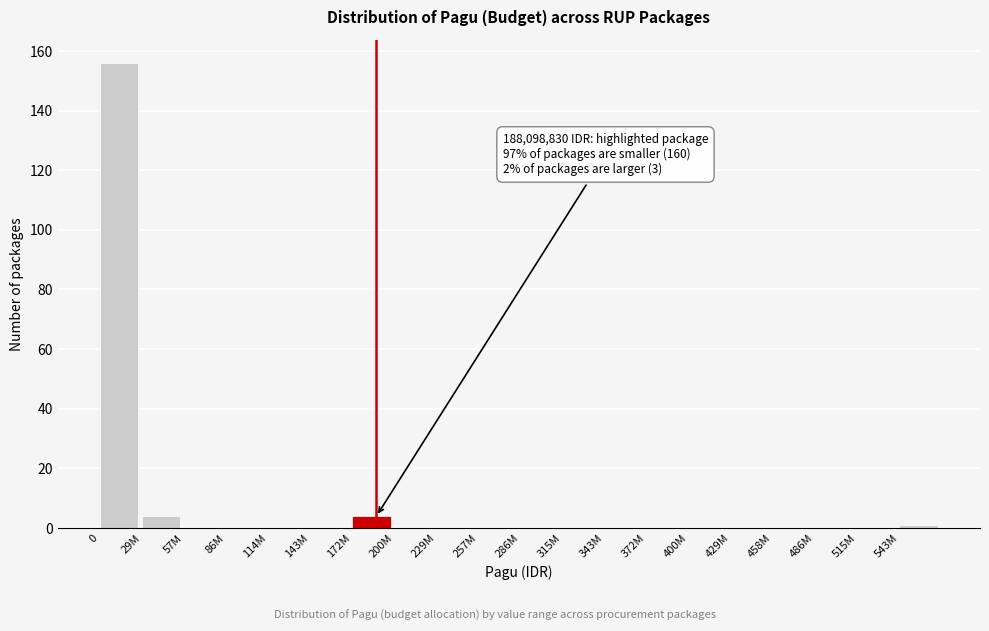

Reading left to right, list all the values displayed in this chart.

0=156	29M=4	57M=0	86M=0	114M=0	143M=0	172M=4	200M=0	229M=0	257M=0	286M=0	315M=0	343M=0	372M=0	400M=0	429M=0	458M=0	486M=0	515M=0	543M=1